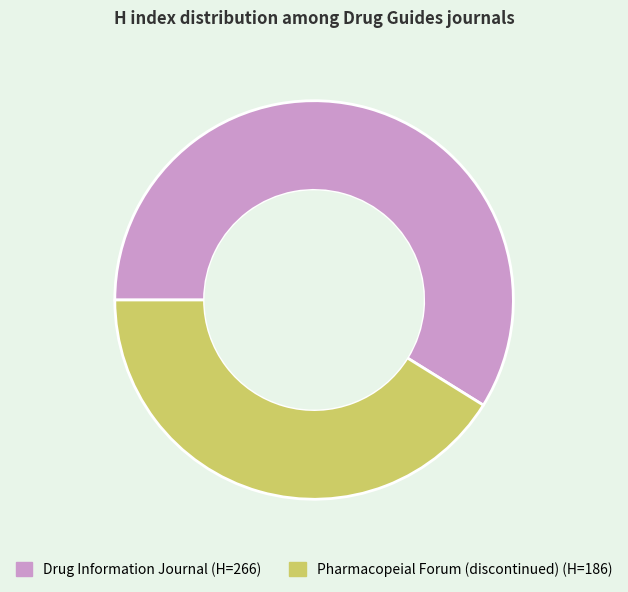

Is the sum of Pharmacopeial Forum (discontinued) and Drug Information Journal greater than half?

Yes